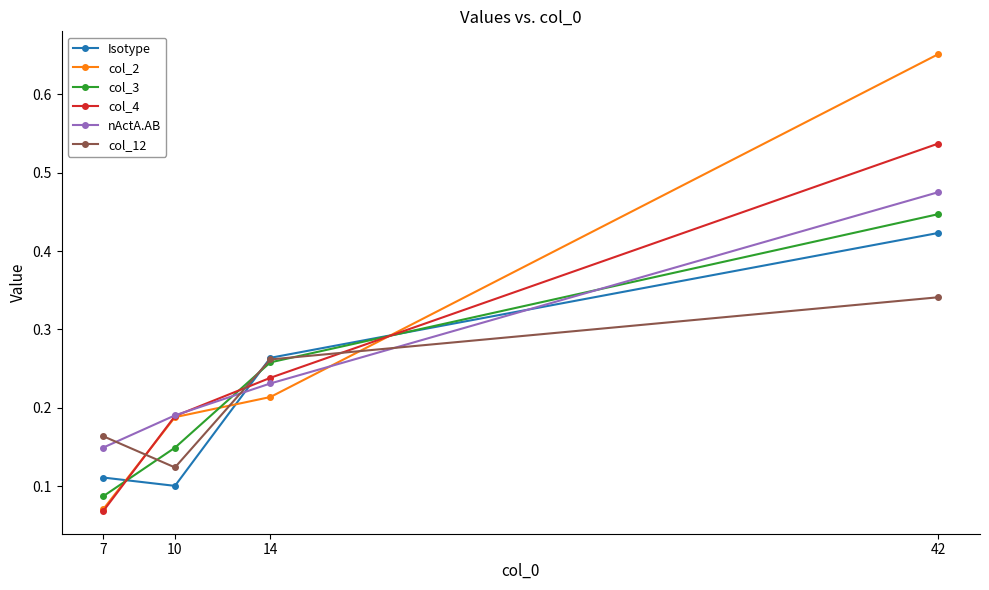

Rank the categories by col_12 value from lowest to highest.

10, 7, 14, 42